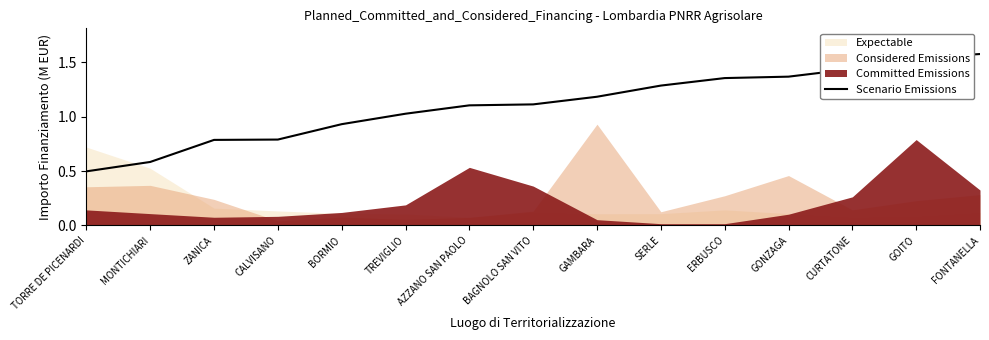

Rank the categories by value from lowest to highest.

TORRE DE PICENARDI, MONTICHIARI, ZANICA, CALVISANO, BORMIO, TREVIGLIO, AZZANO SAN PAOLO, BAGNOLO SAN VITO, GAMBARA, SERLE, ERBUSCO, GONZAGA, CURTATONE, GOITO, FONTANELLA